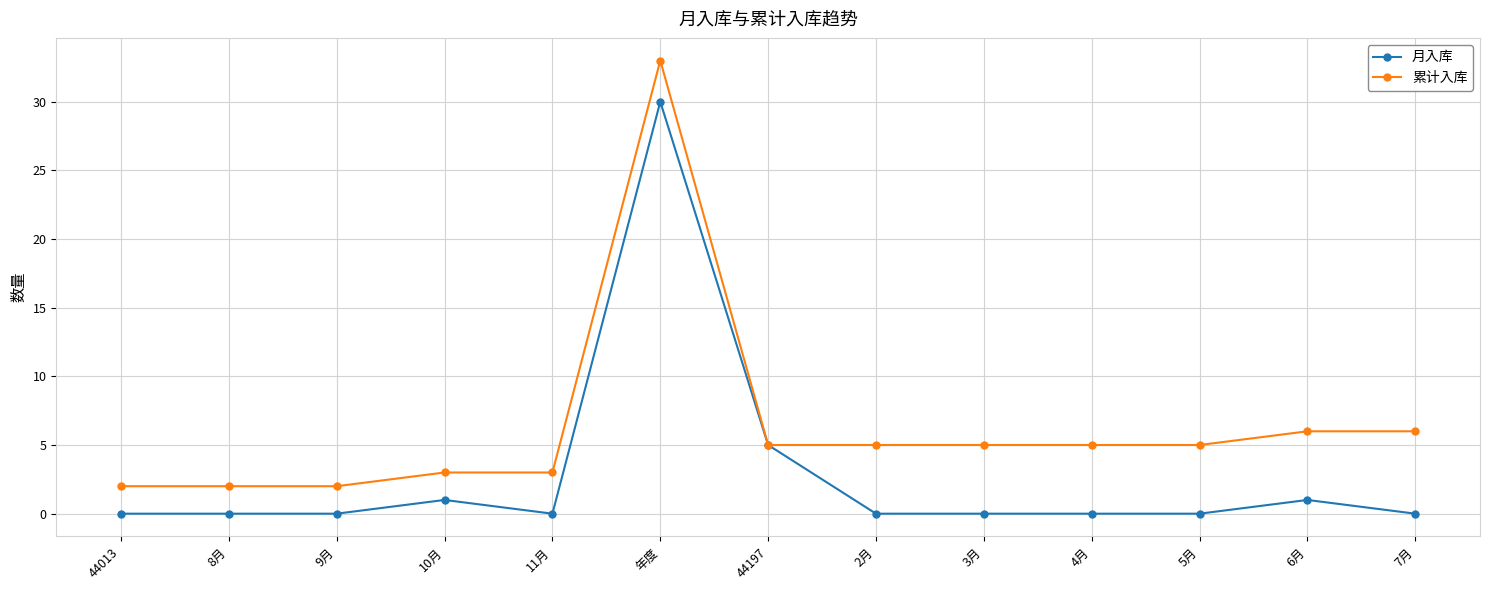

The 月入库 series shows 0 at 8月. True or false?

True